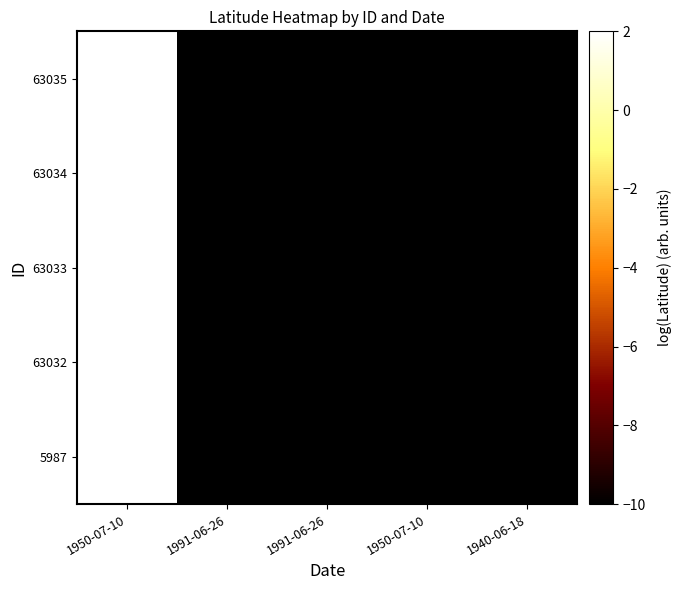

Reading left to right, list all the values displayed in this chart.

5987: 1950-07-10=2.0	1991-06-26=-10.0	1991-06-26=-10.0	1950-07-10=-10.0	1940-06-18=-10.0
63032: 1950-07-10=2.0	1991-06-26=-10.0	1991-06-26=-10.0	1950-07-10=-10.0	1940-06-18=-10.0
63033: 1950-07-10=2.0	1991-06-26=-10.0	1991-06-26=-10.0	1950-07-10=-10.0	1940-06-18=-10.0
63034: 1950-07-10=2.0	1991-06-26=-10.0	1991-06-26=-10.0	1950-07-10=-10.0	1940-06-18=-10.0
63035: 1950-07-10=2.0	1991-06-26=-10.0	1991-06-26=-10.0	1950-07-10=-10.0	1940-06-18=-10.0